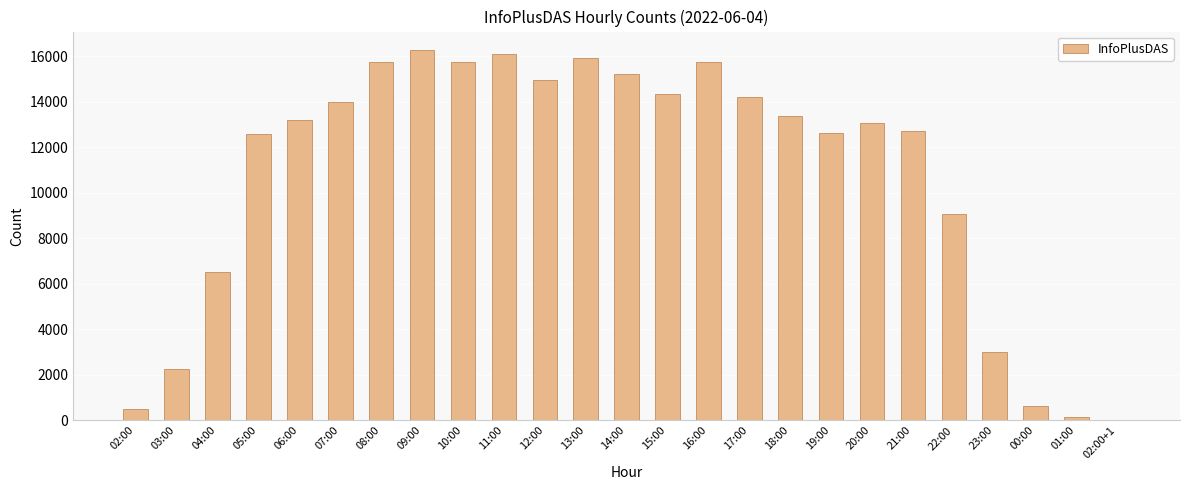

The value at 07:00 is 13970. True or false?

True